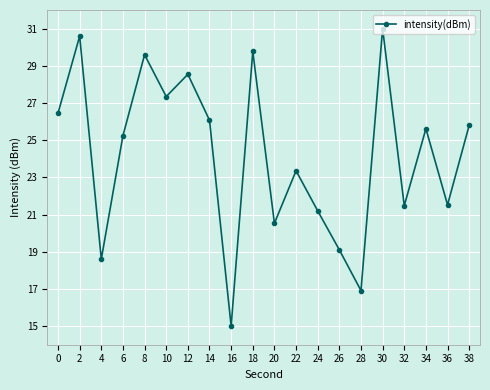

Count the number of values greater than 25.

11